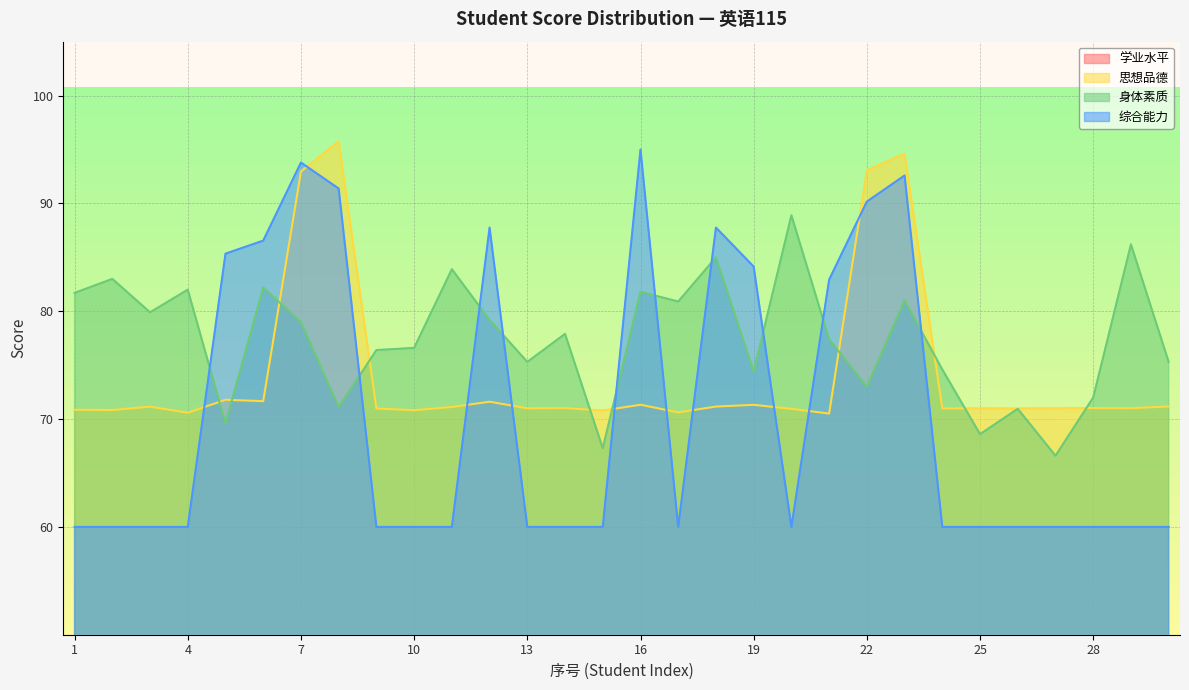

Where is 身体素质 nearest to the value 77?

10